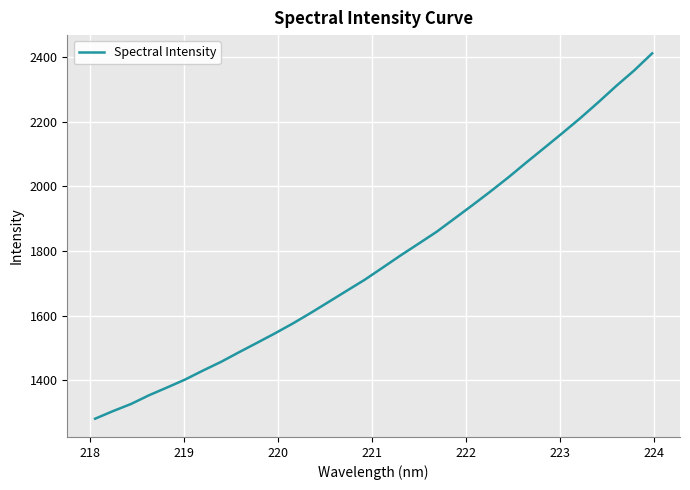

Count the number of categories in the chart.

32